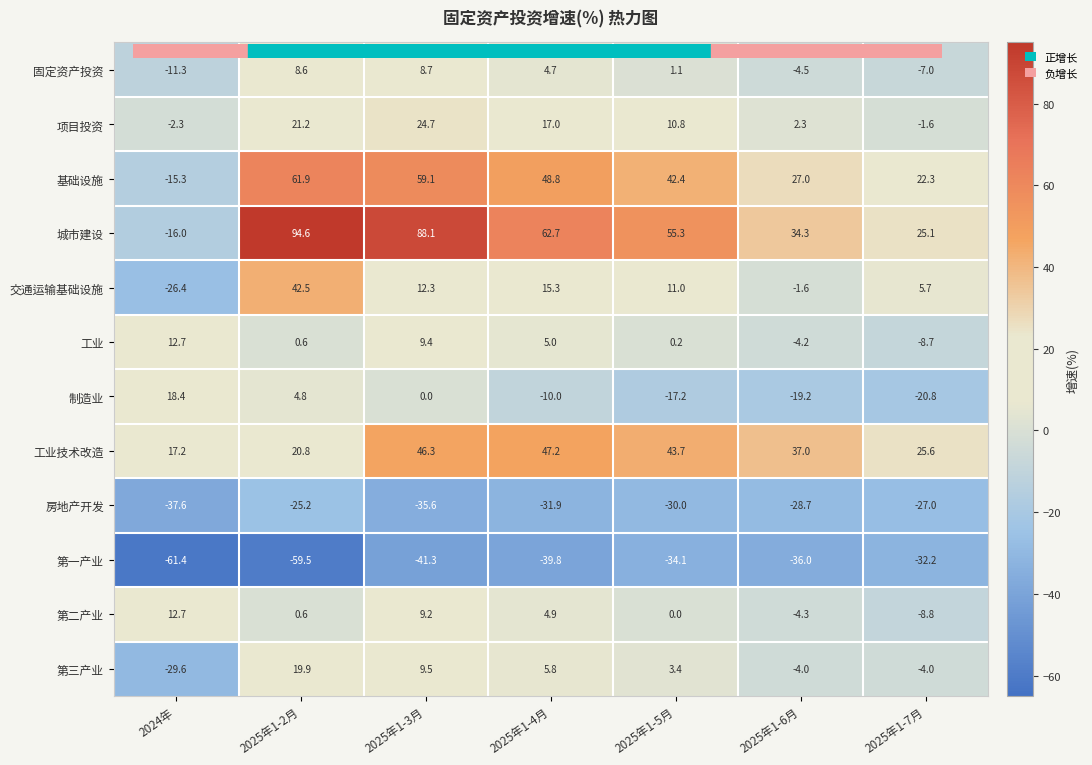

The 工业 series shows -4.2 at 2025年1-6月. True or false?

True